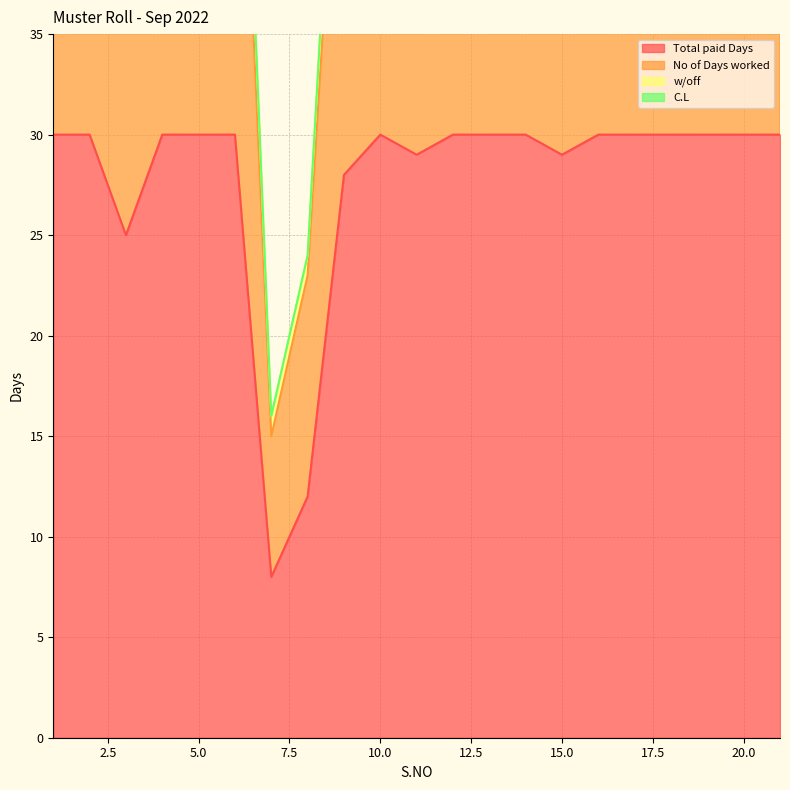

What is the difference between the maximum and second lowest values in the Total paid Days series?

18